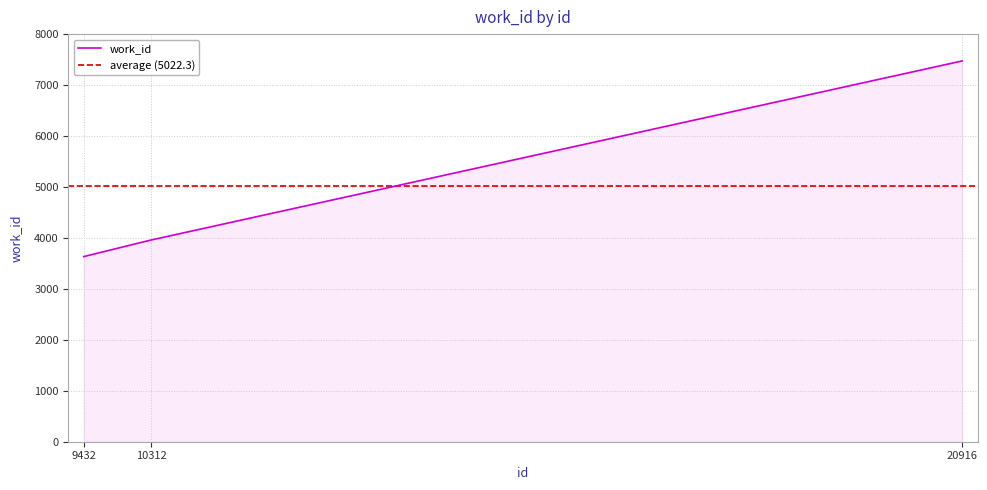

What is the maximum value shown in the chart?

7474